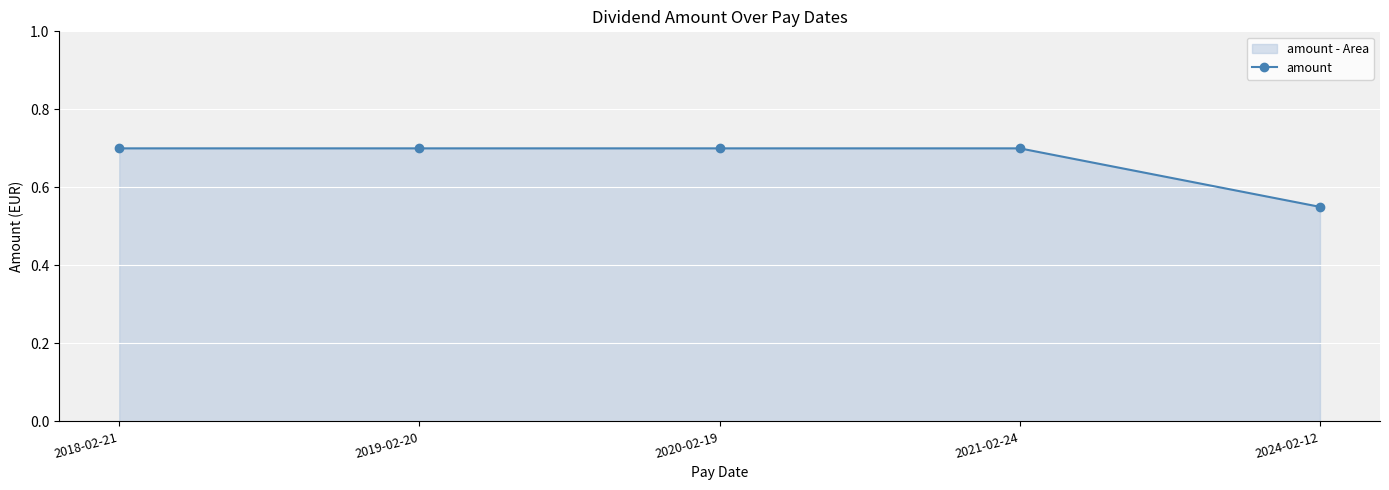

Between 2024-02-12 and 2021-02-24, which is larger?

2021-02-24